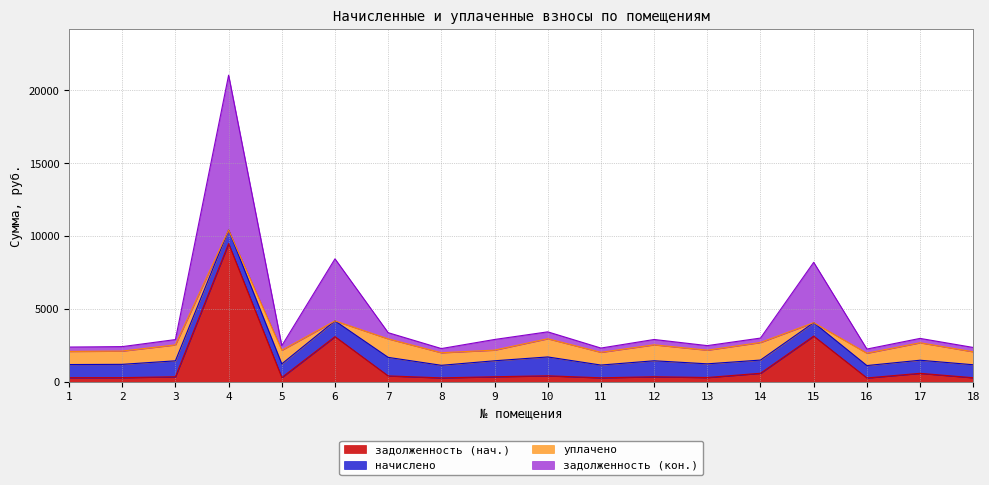

At which label does задолженность (нач.) first exceed 365?

4